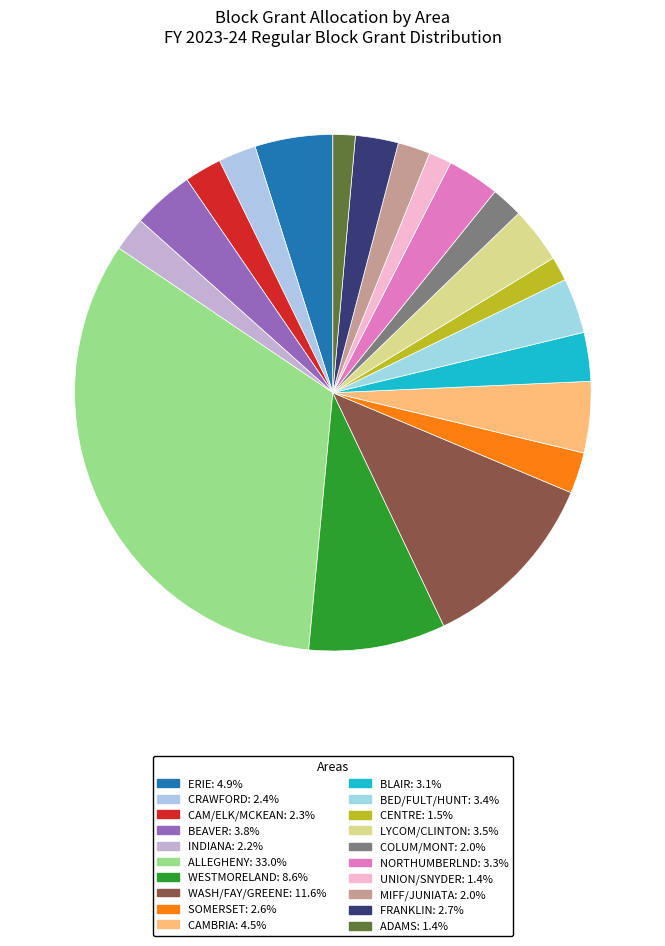

To the nearest percent, what percentage of the pie is ALLEGHENY?

33%